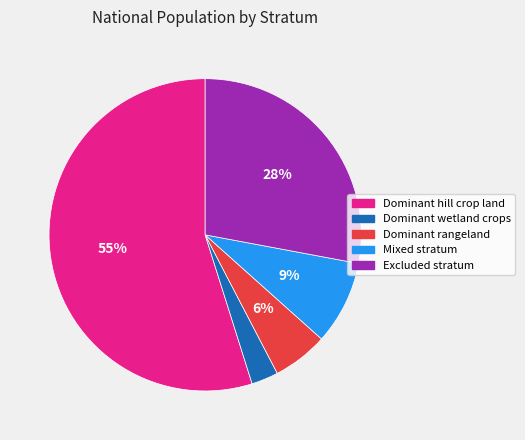

The Dominant hill crop land slice represents 46% of the pie. True or false?

False